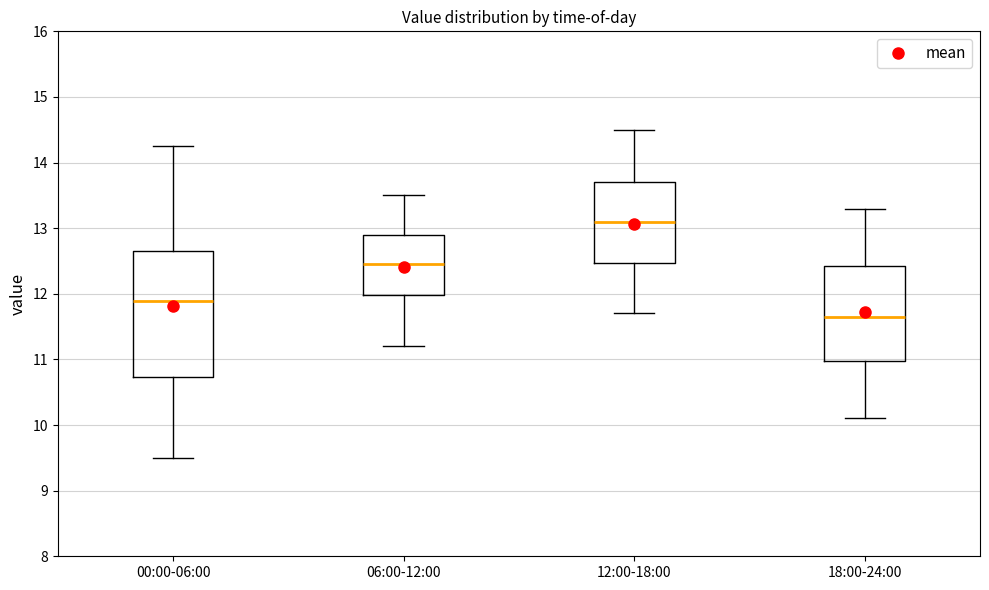

Comparing the boxes themselves (not the whiskers), which one is the tallest?

00:00-06:00